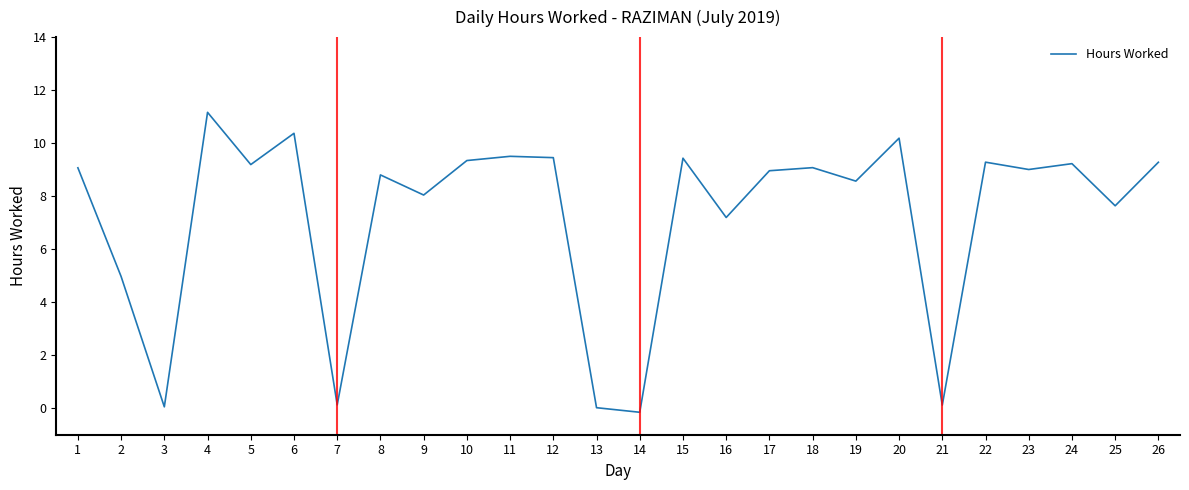

How many interior local valleys (lower than both neighbors) does the data have?

10